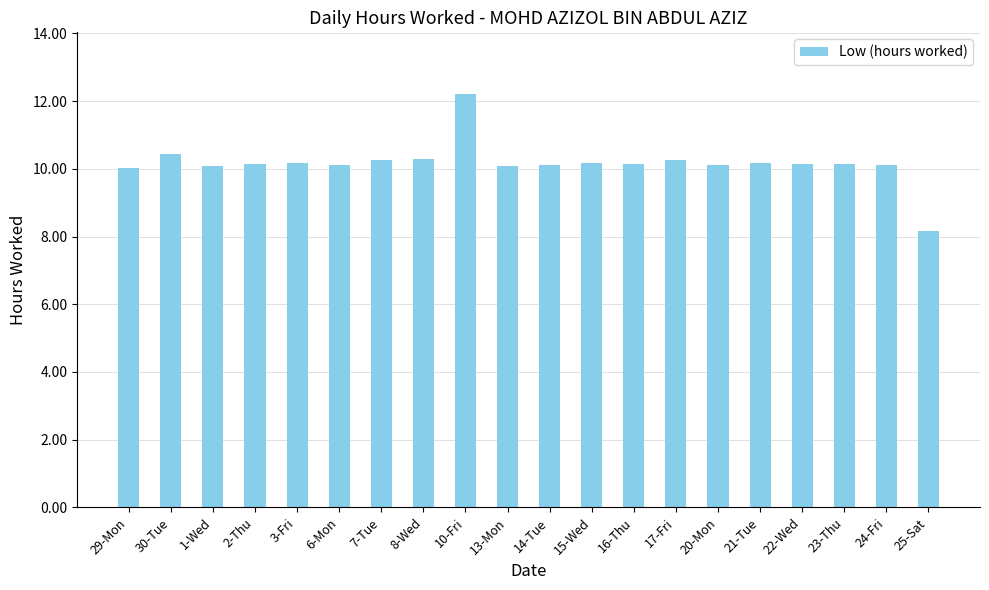

Between 29-Mon and 17-Fri, which is larger?

17-Fri